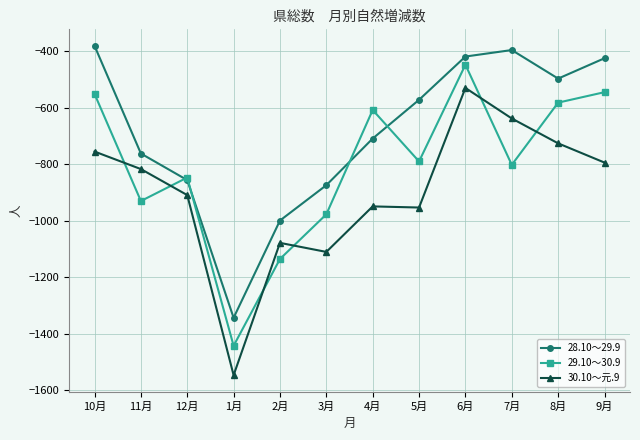

Where is 30.10～元.9 nearest to the value -1038?

2月